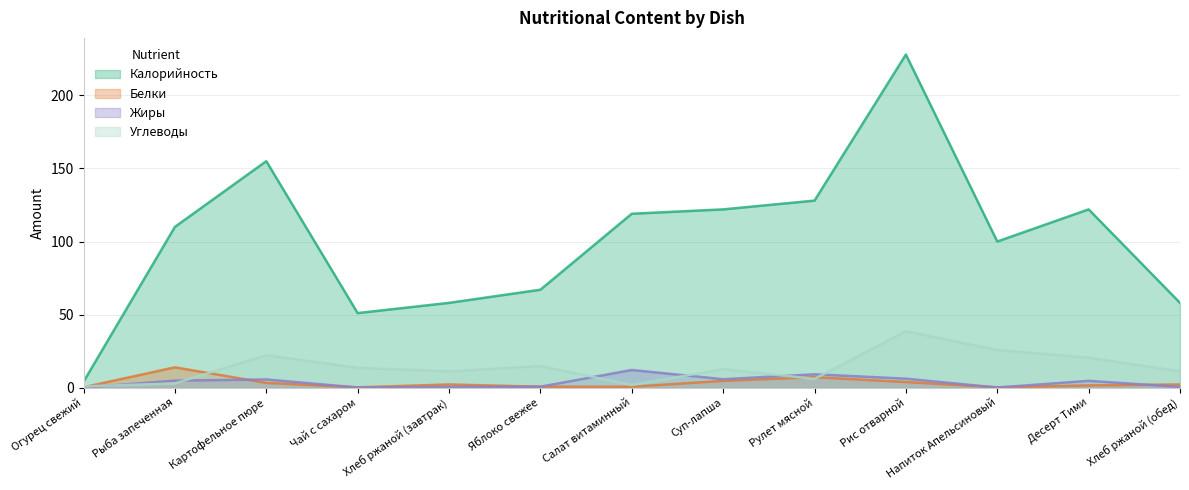

Is the value of Калорийность at Хлеб ржаной (завтрак) greater than the value of Жиры at Десерт Тими?

Yes